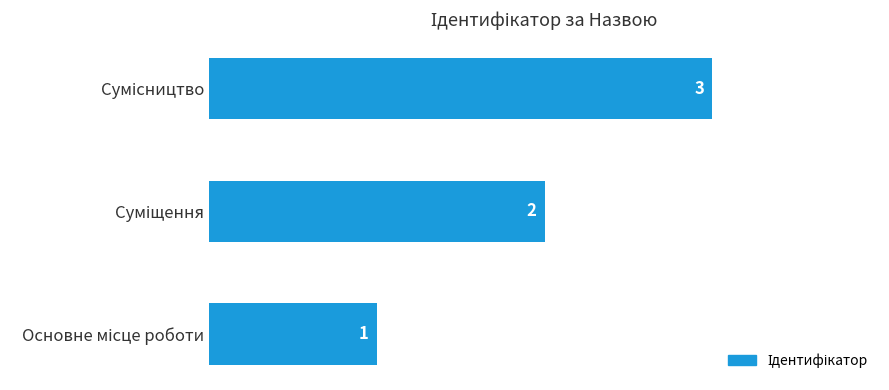

What is the sum of all values?

6